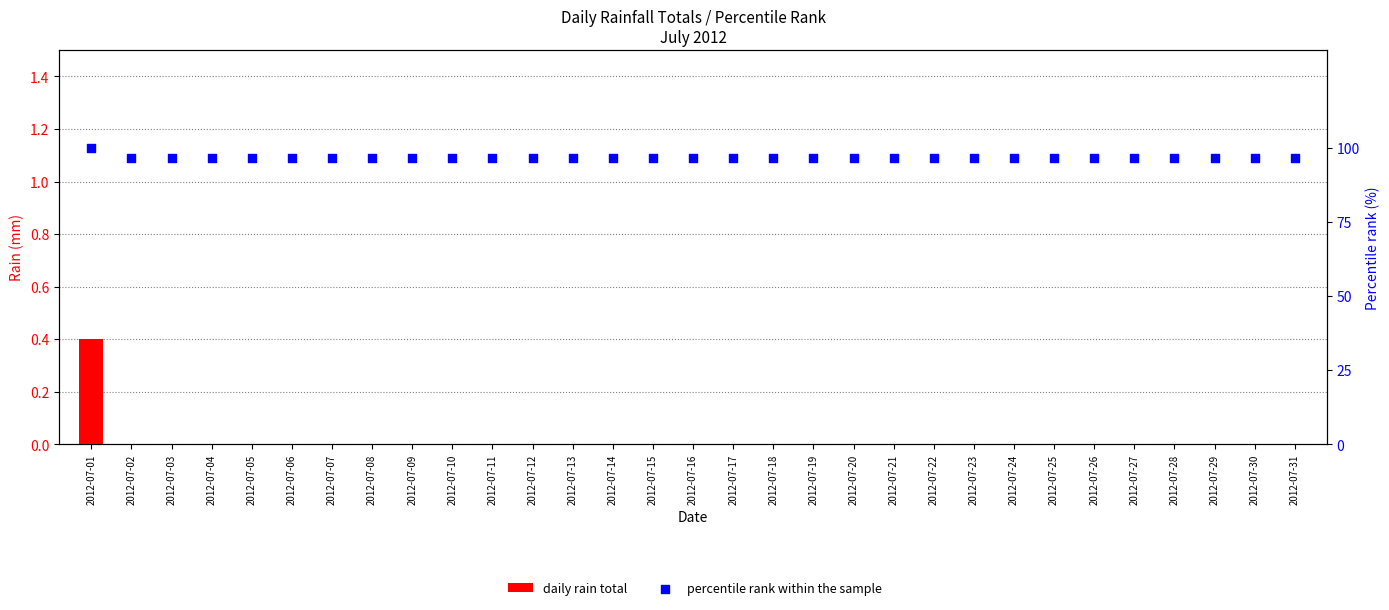

What is the total value across all series at 2012-07-14?

96.8